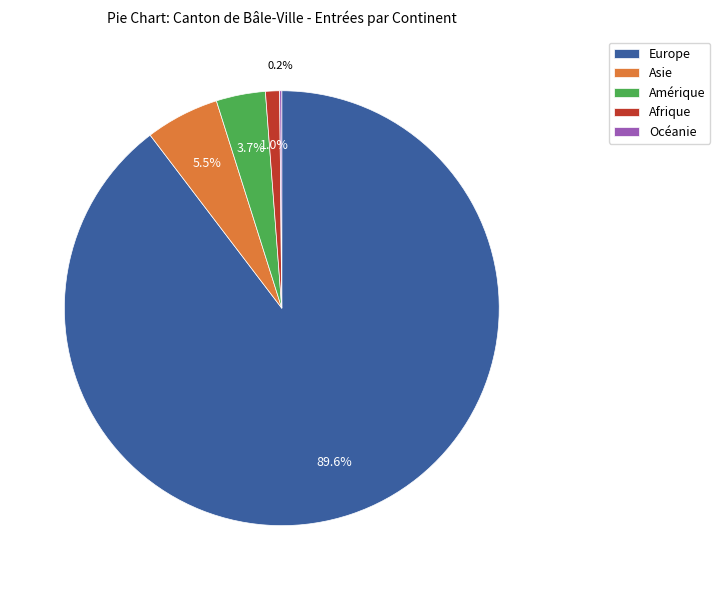

To the nearest percent, what is the difference between the largest and smallest slice percentages?

89%